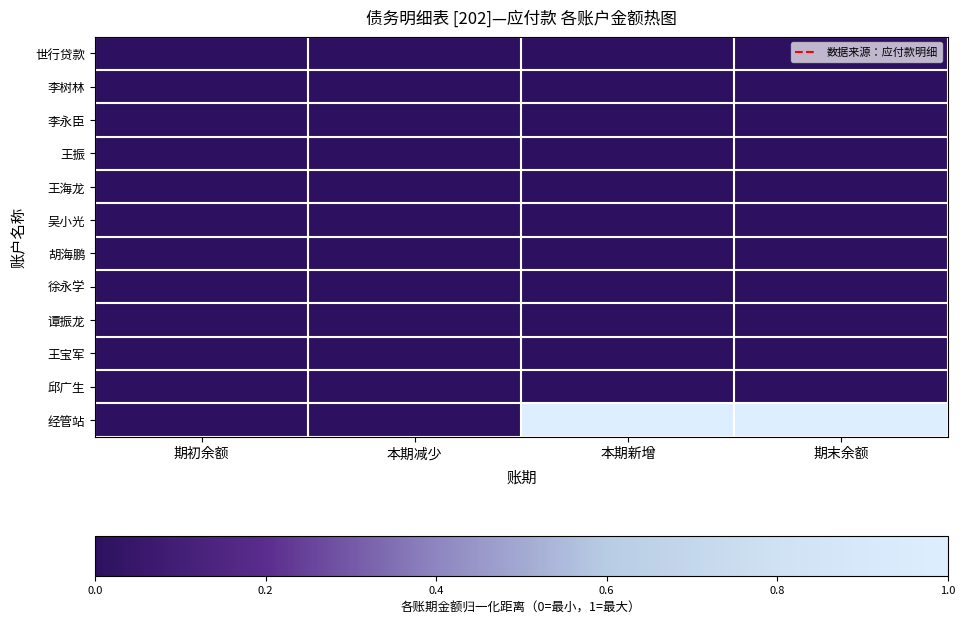

What is the total value across all series at 本期新增?

1